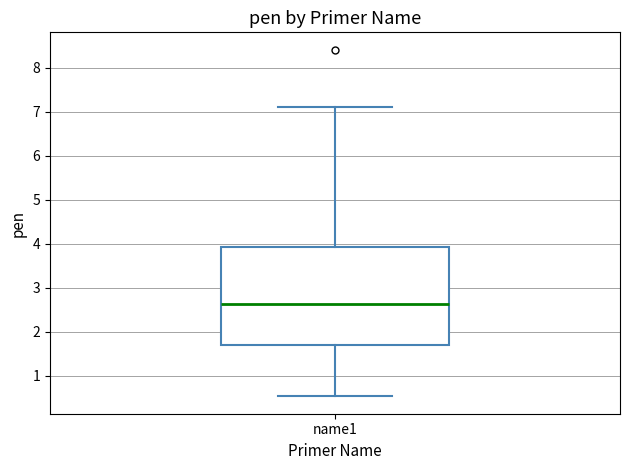

Where is the lower edge of the box for name1 on the y-axis? The values are not printed on the chart, so give them approximately, as read against the axis.

1.7